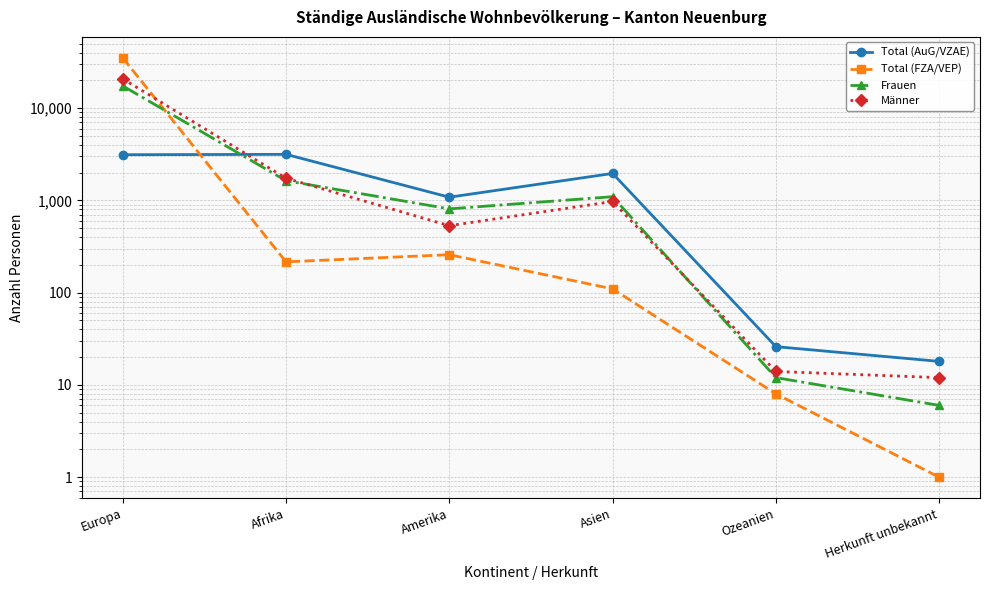

Where is the first local maximum for Total (AuG/VZAE)?

Afrika